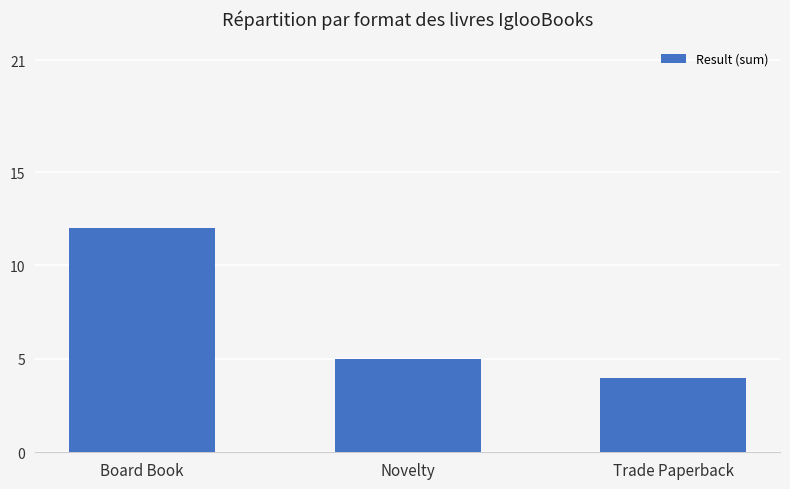

The chart shows a value of 6 at Trade Paperback. True or false?

False